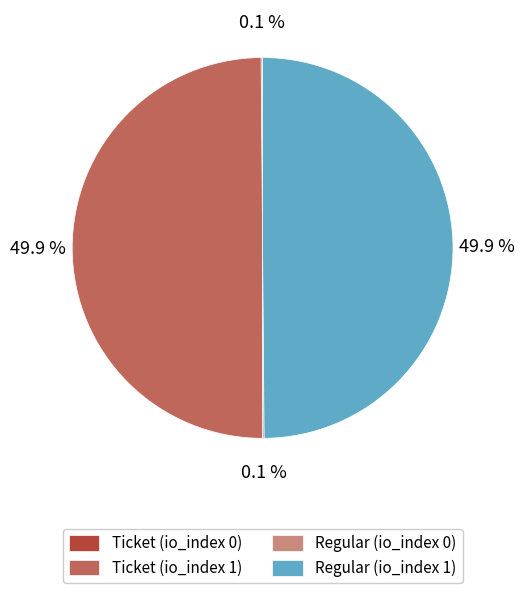

How much of the chart is everything except Regular (io_index 1)?

50.1%